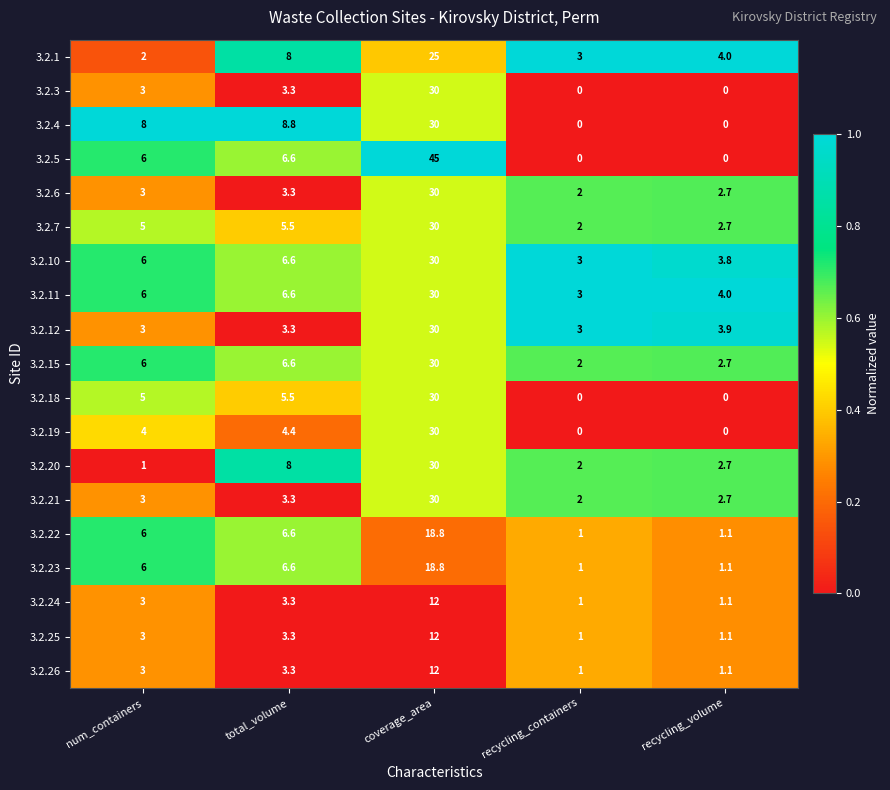

How many categories are shown in the chart?

5